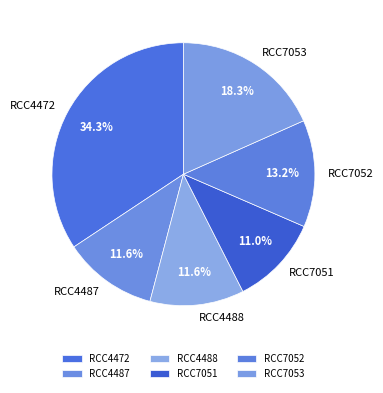

Between RCC7052 and RCC4472, which is larger?

RCC4472